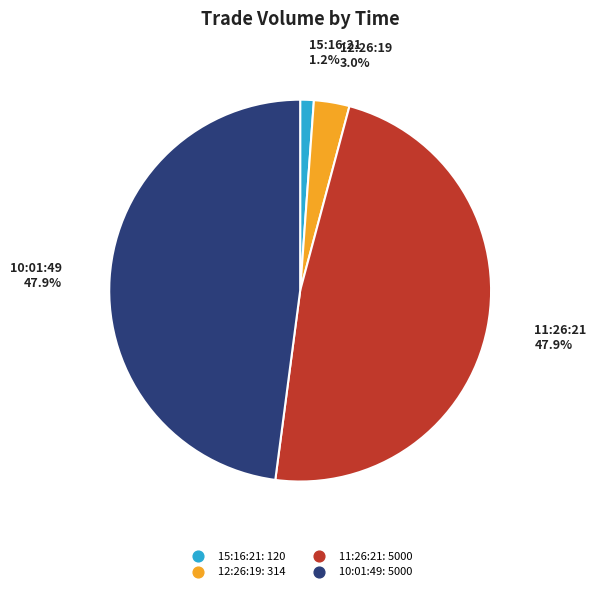

Count the number of slices in the pie.

4